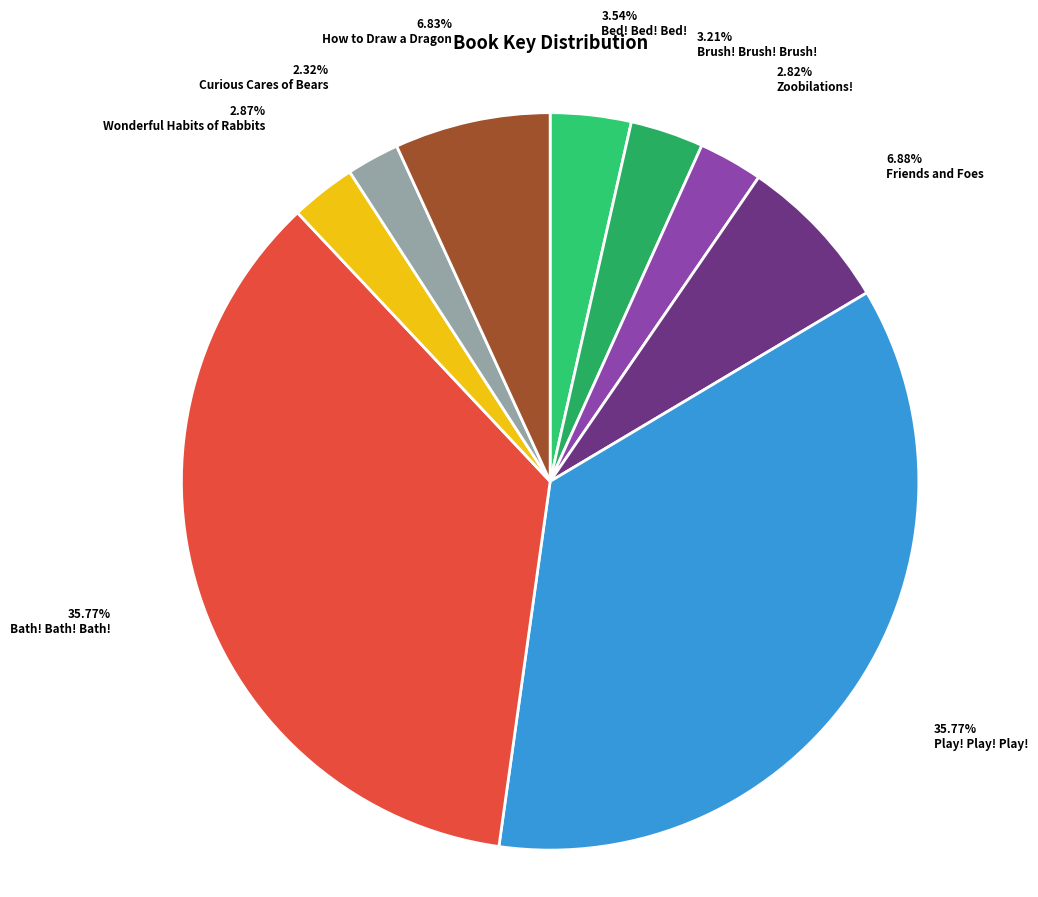

Does Bed! Bed! Bed! account for over 50% of the chart?

No